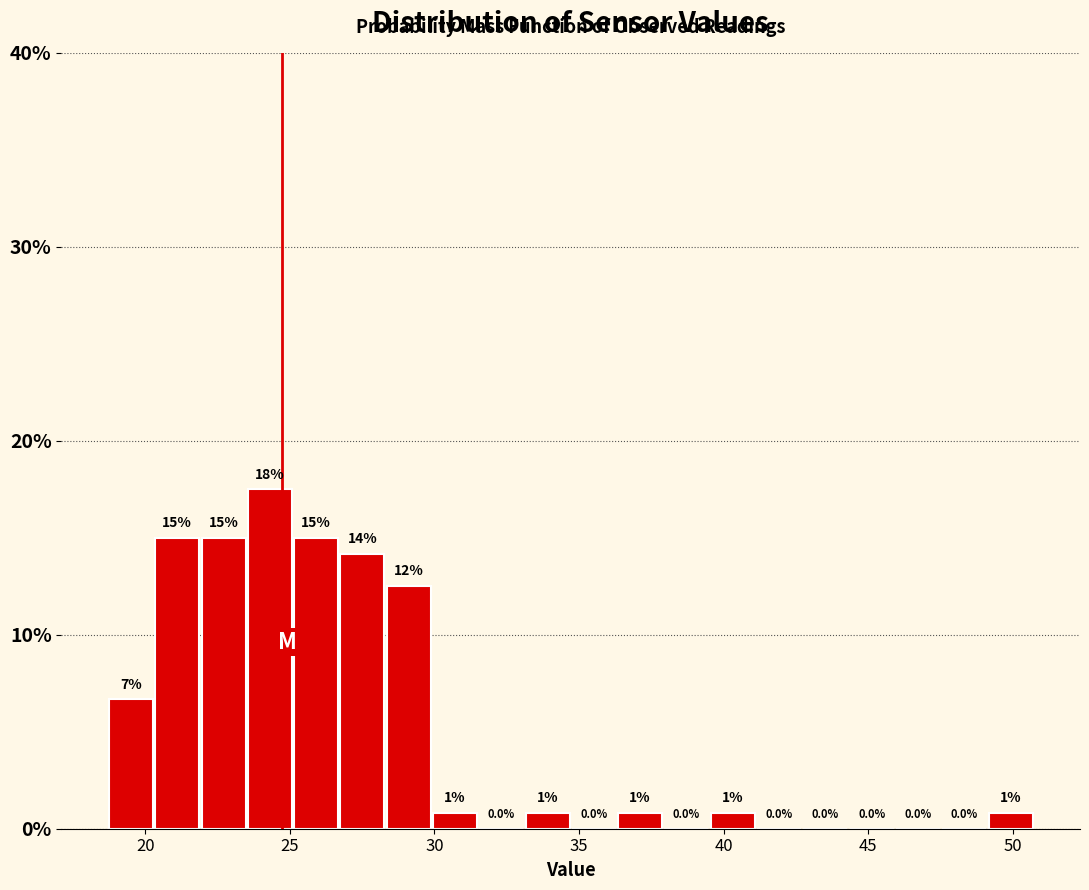

Around what value on the x-axis is the tallest bar? Give the approximate position of its centre, as read against the axis.

24.5